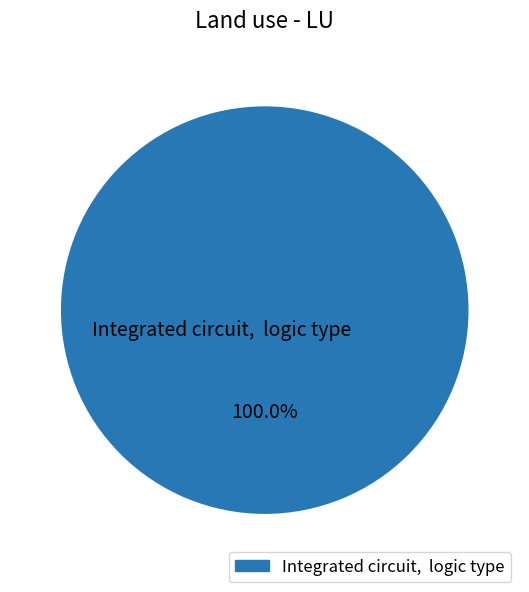

Rank the categories by value from lowest to highest.

Integrated circuit, logic type